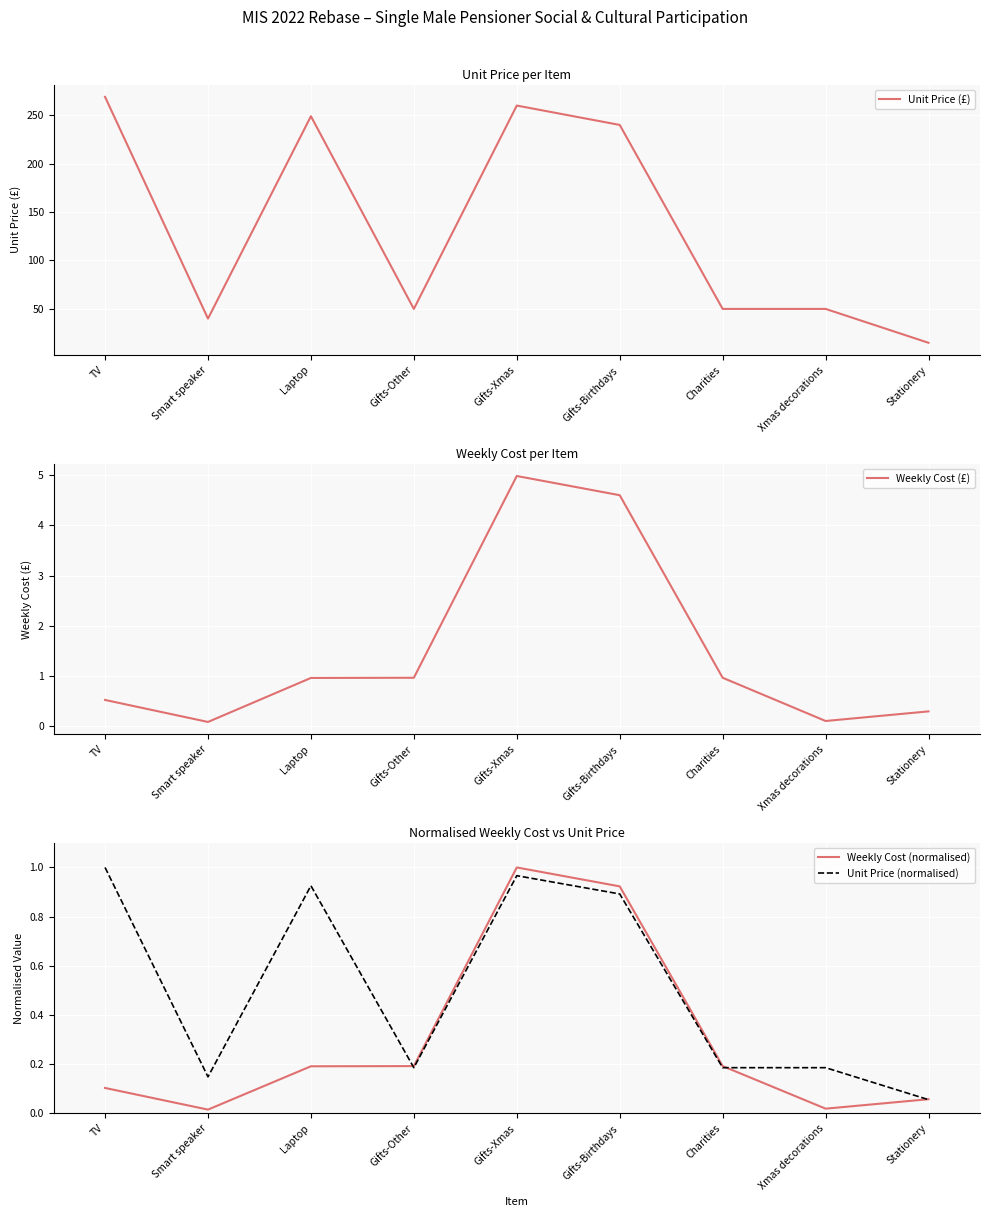

How many times do Unit Price (normalised) and Weekly Cost (£) cross each other?

3